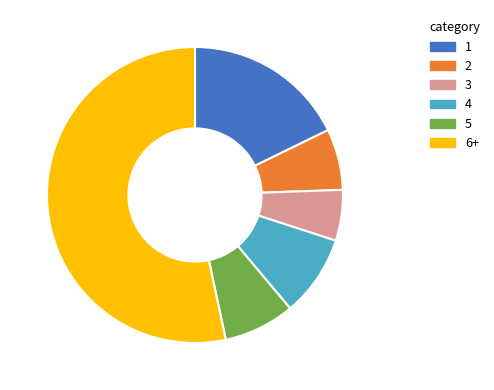

Which has a higher value, 5 or 3?

5